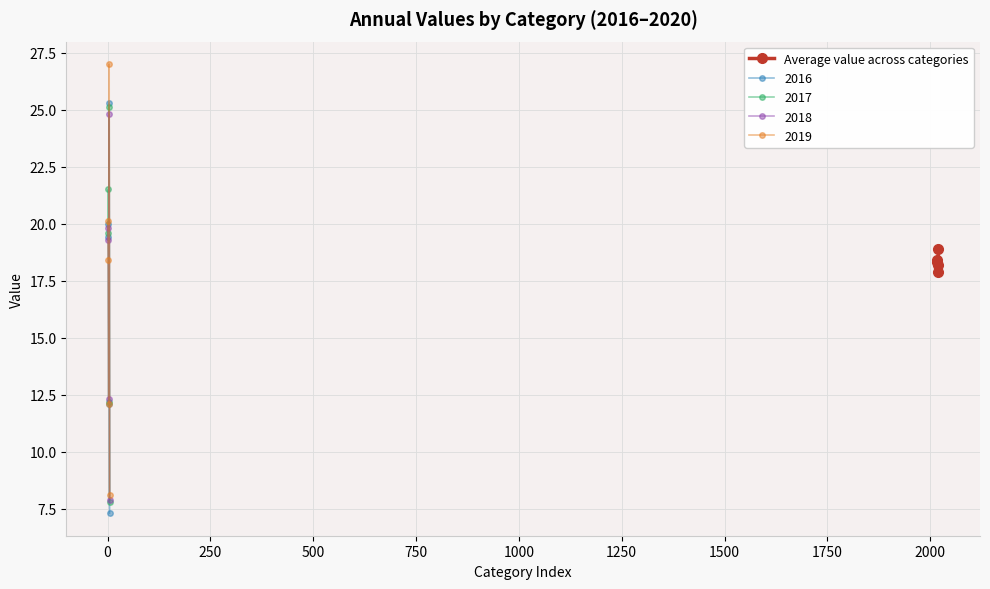

True or false: the data has more than 0 interior local peaks.

False